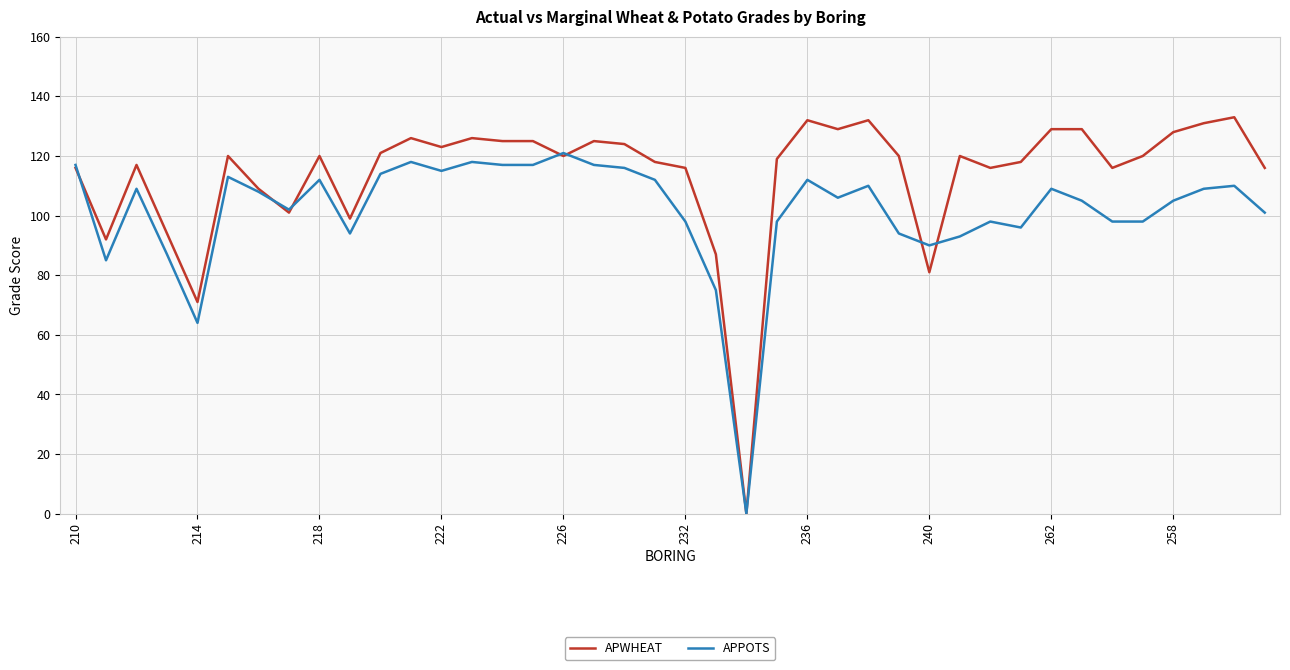

Which series has the largest total across all categories?

APWHEAT